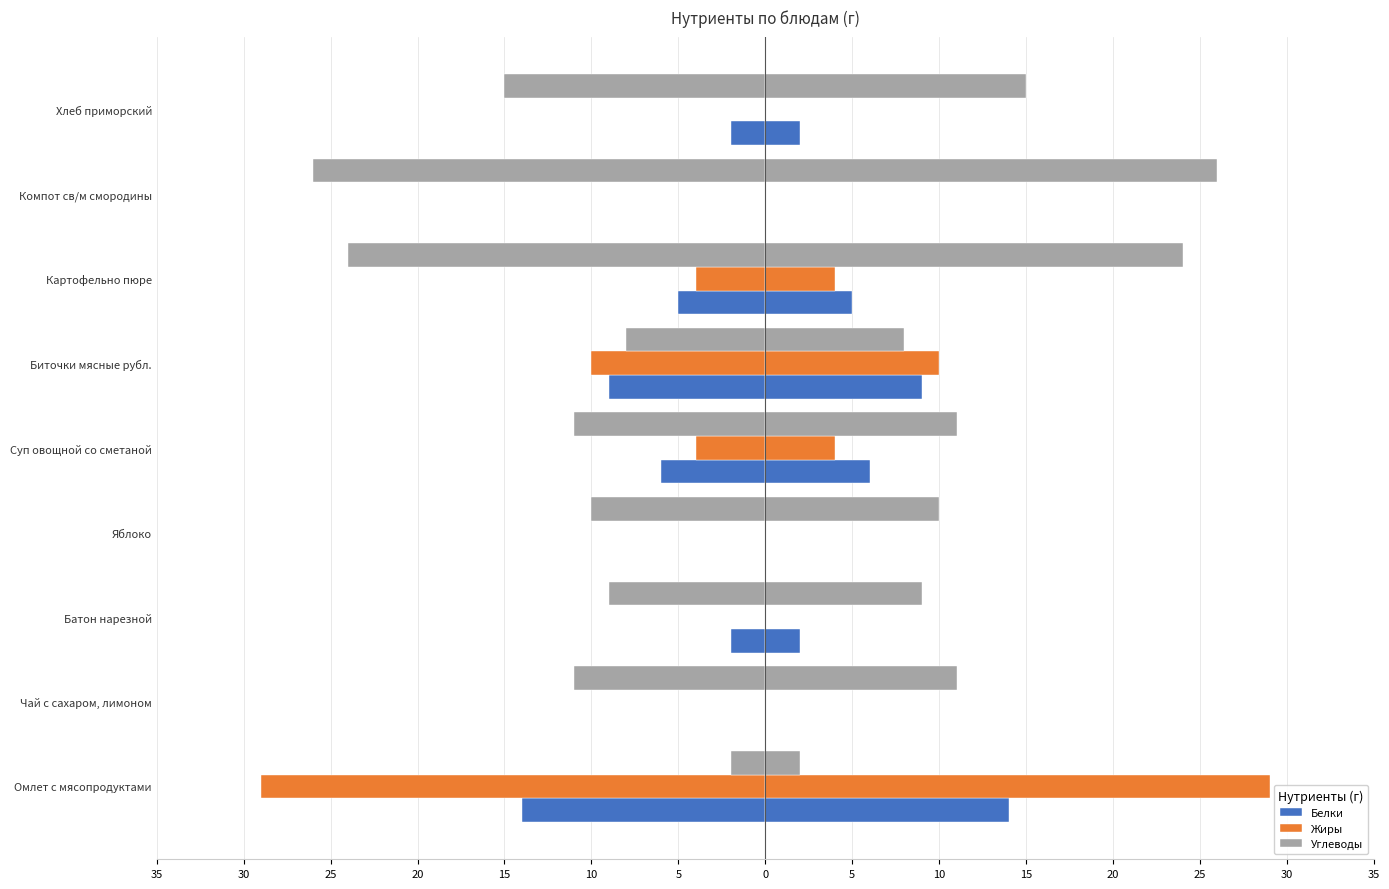

Reading left to right, transcribe all the data shown in this chart.

Белки: -14	0	-2	0	-6	-9	-5	0	-2
Жиры: -29	0	0	0	-4	-10	-4	0	0
Углеводы: -2	-11	-9	-10	-11	-8	-24	-26	-15